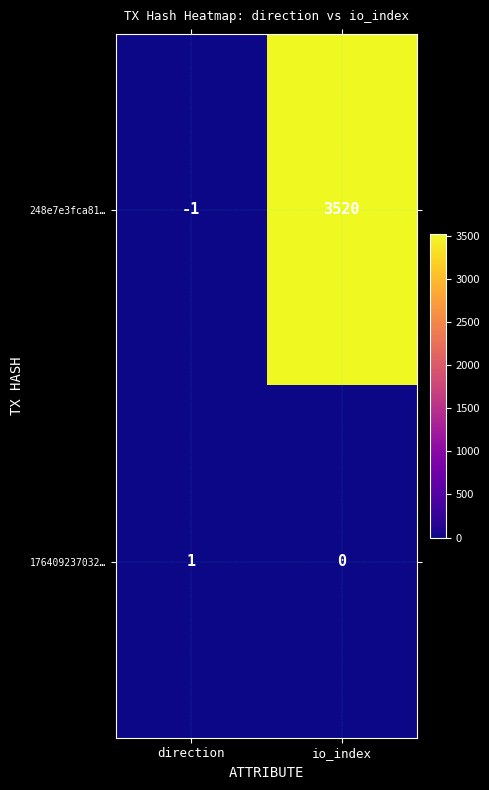

What is the sum of all 248e7e3fca81… values?

3519